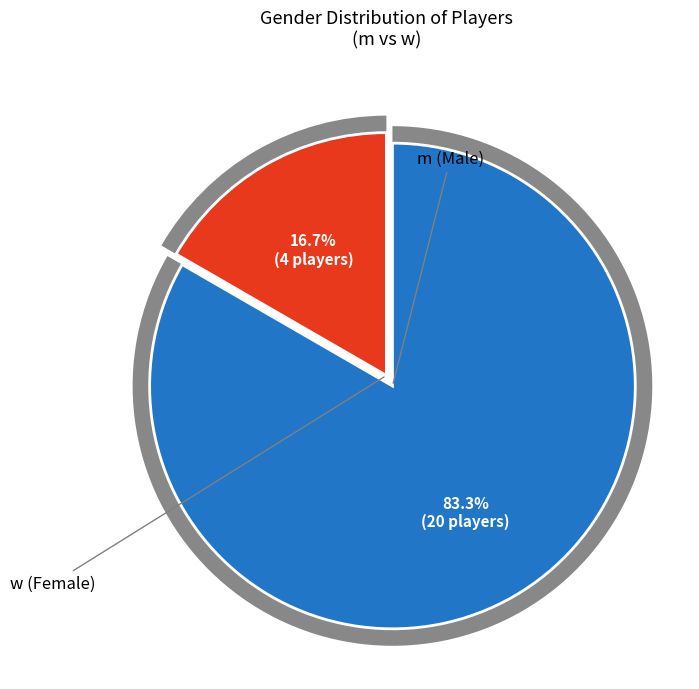

Which category has the smallest portion of the pie?

w